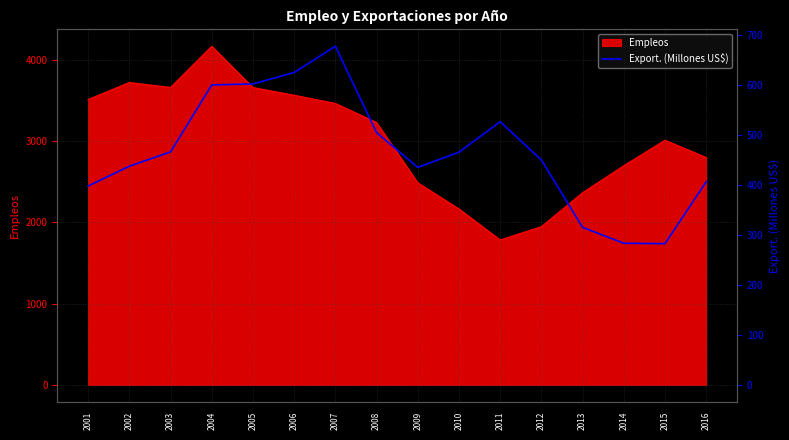

True or false: there are more than 2 points higher than both neighbors.

False